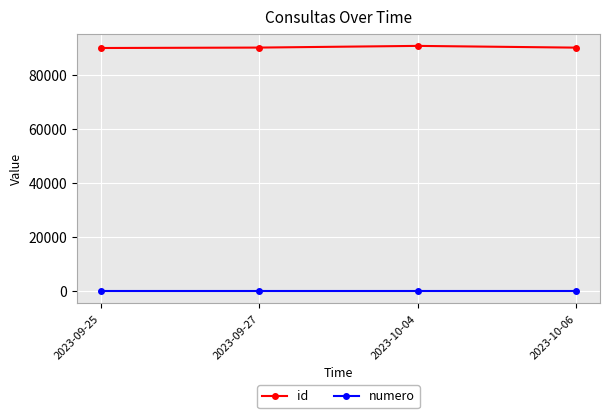

Which series has the widest spread of values?

id